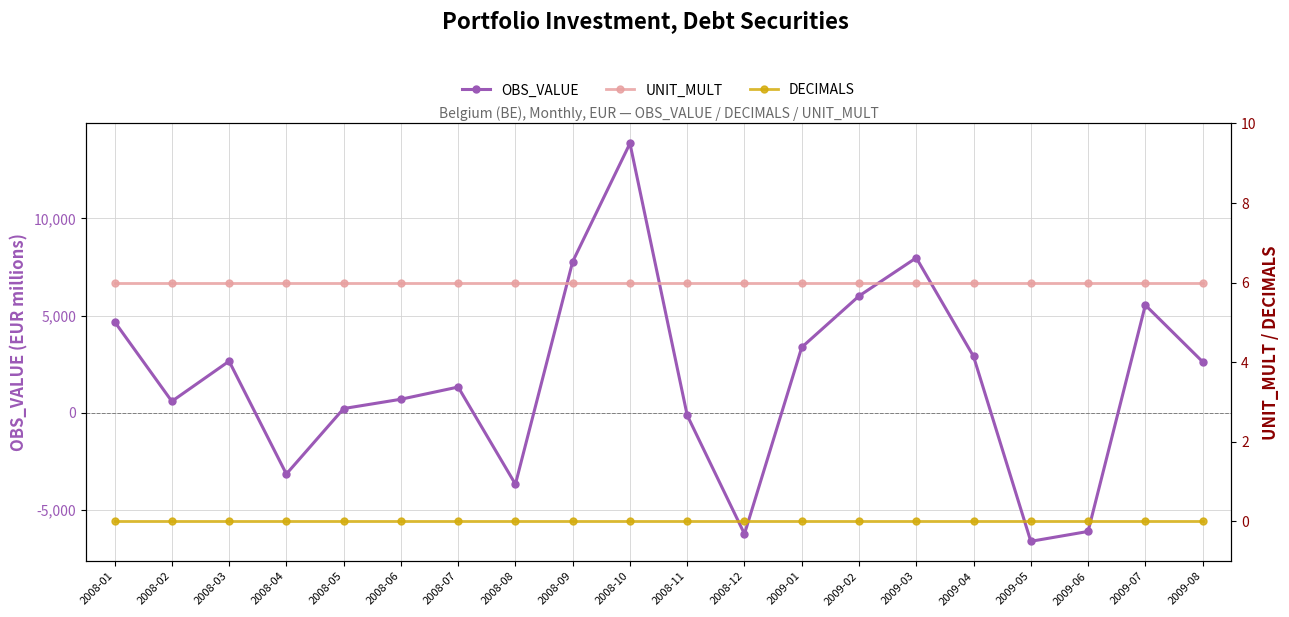

Rank the categories by OBS_VALUE value from highest to lowest.

2008-10, 2009-03, 2008-09, 2009-02, 2009-07, 2008-01, 2009-01, 2009-04, 2008-03, 2009-08, 2008-07, 2008-06, 2008-02, 2008-05, 2008-11, 2008-04, 2008-08, 2009-06, 2008-12, 2009-05